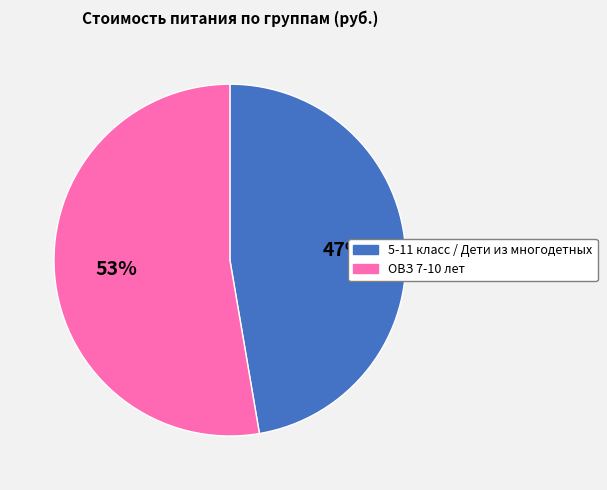

What percentage is the 5-11 класс / Дети из многодетных slice, to the nearest percent?

47%